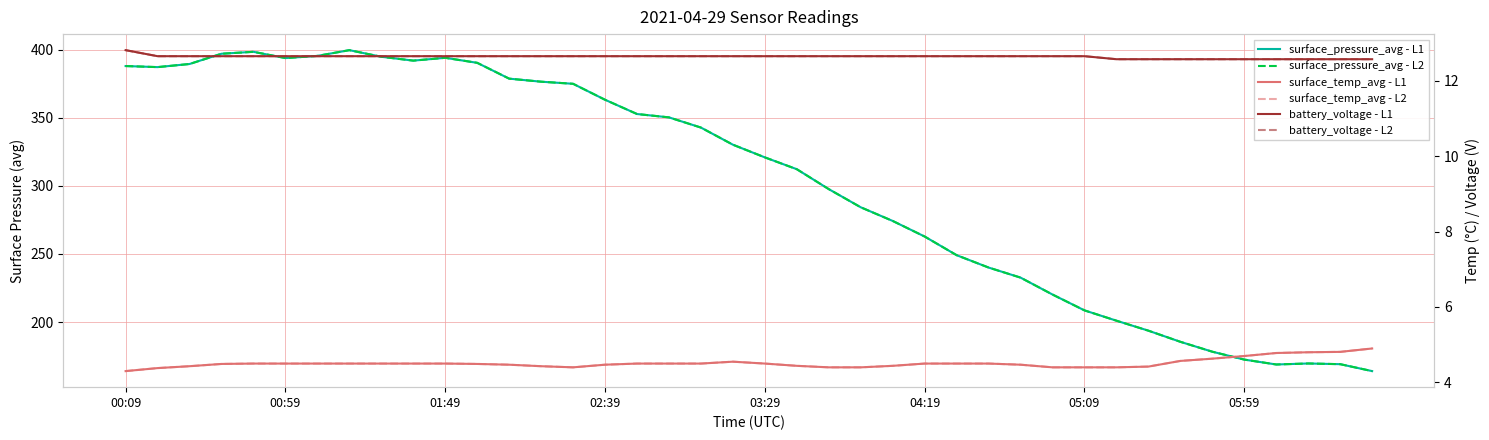

True or false: surface_pressure_avg - L2 and battery_voltage - L1 intersect in this chart.

False